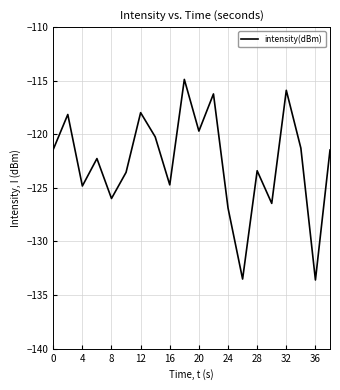

What is the greatest value displayed?

-114.9